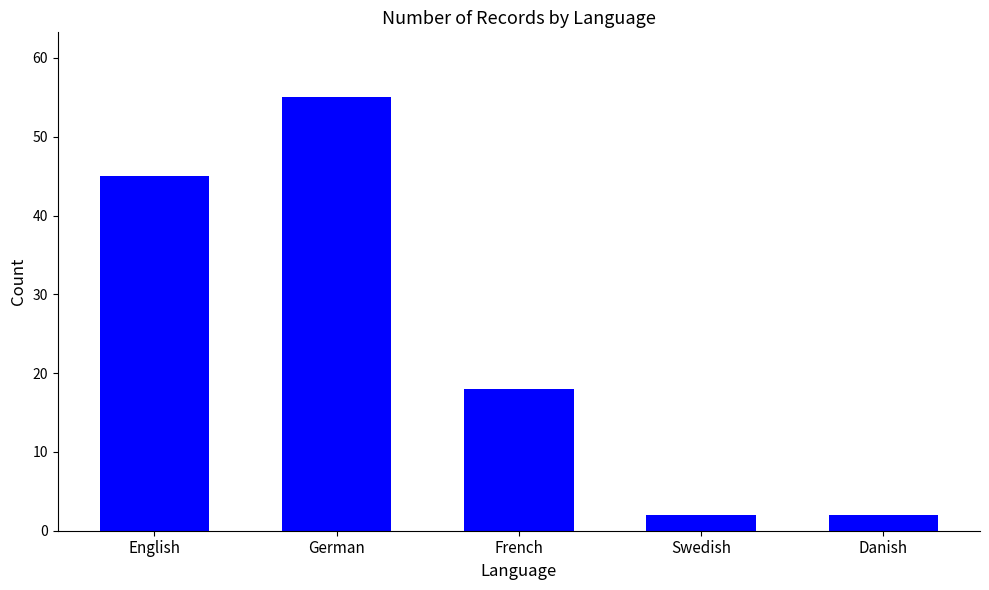

What is the sum of the values at German and Swedish?

57